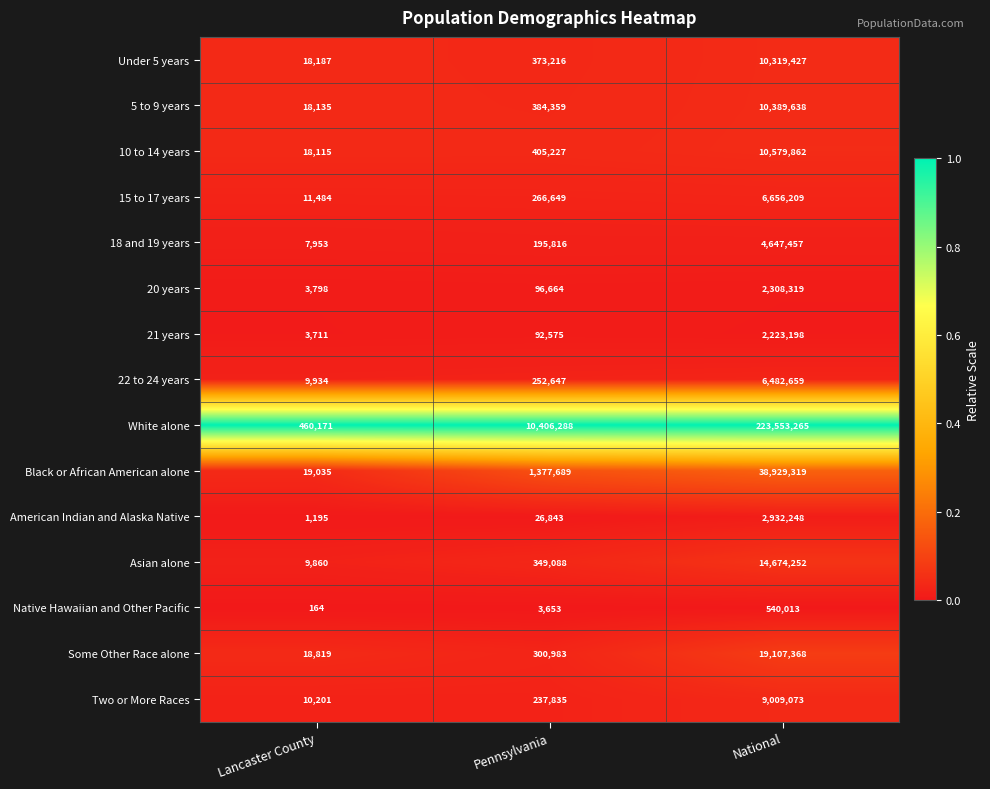

At which label is 15 to 17 years closest to 3333846?

Pennsylvania